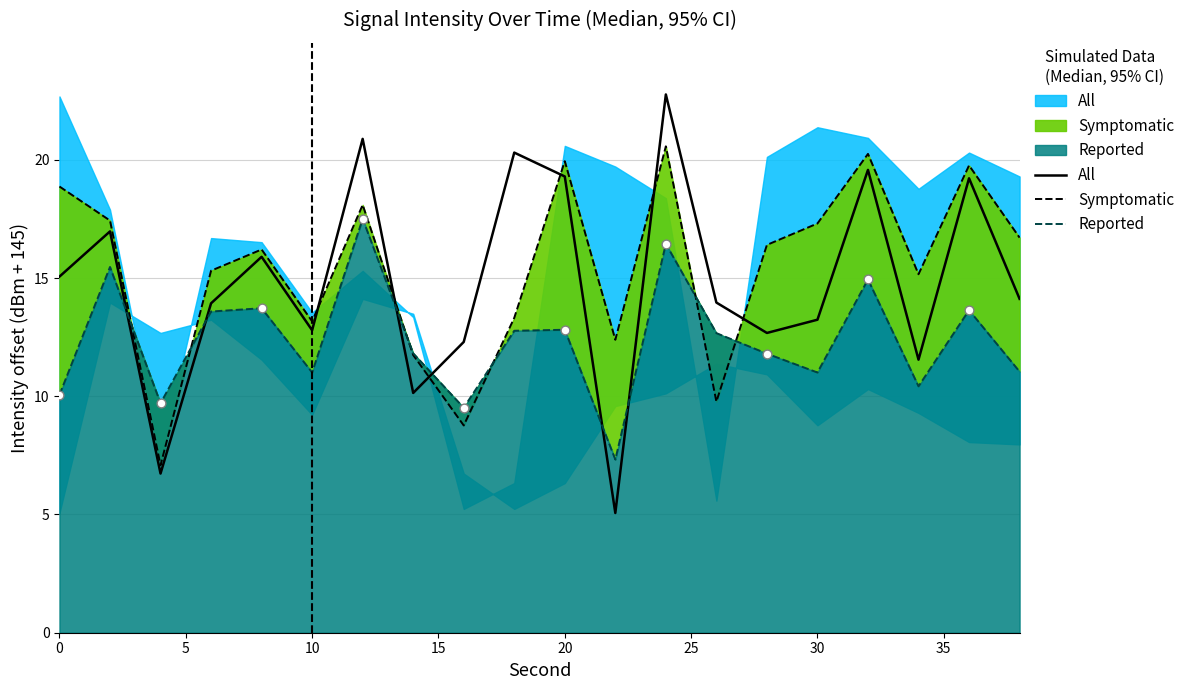

Which series has the largest total across all categories?

Symptomatic